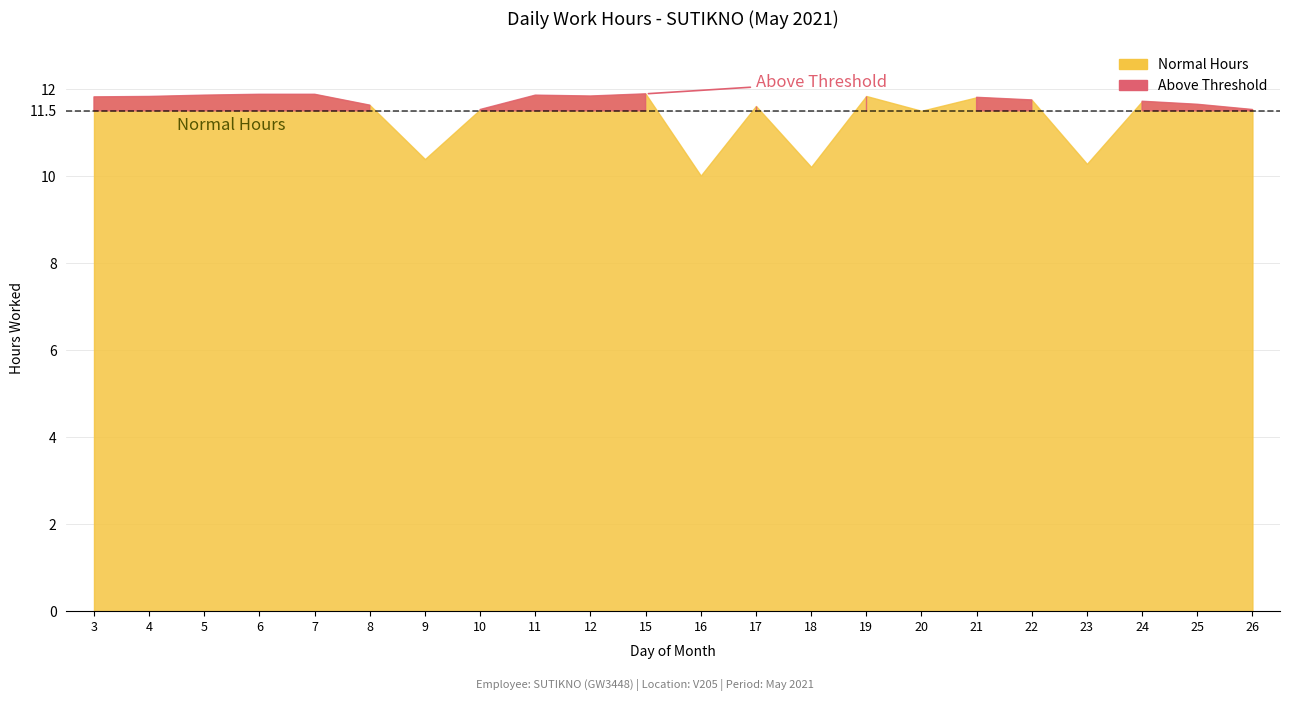

What is the change in value from 5 to 26?

-0.3